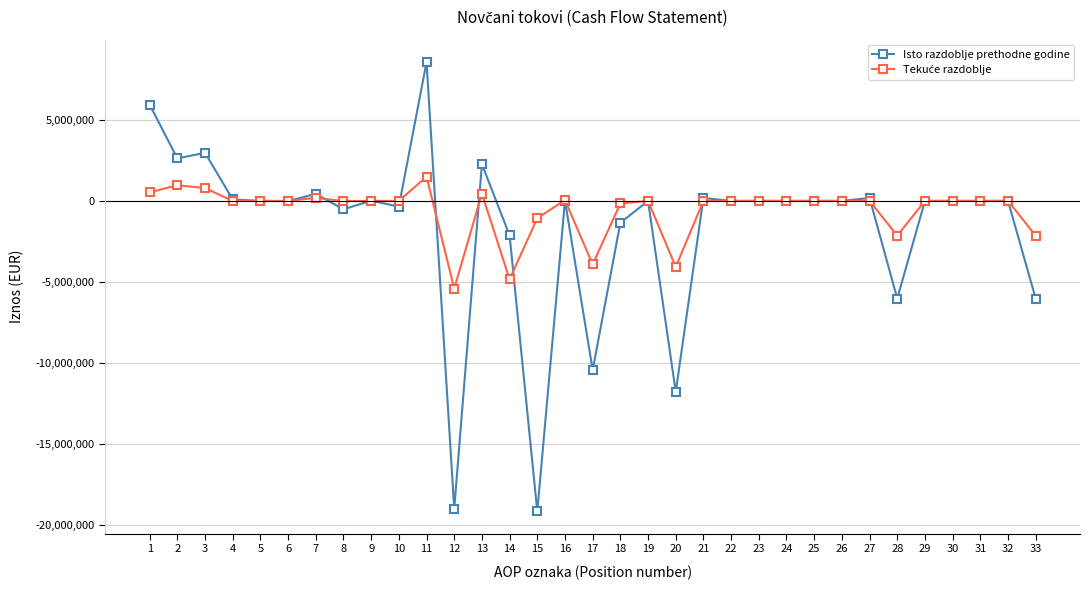

Which category has the highest value in the Isto razdoblje prethodne godine series?

11